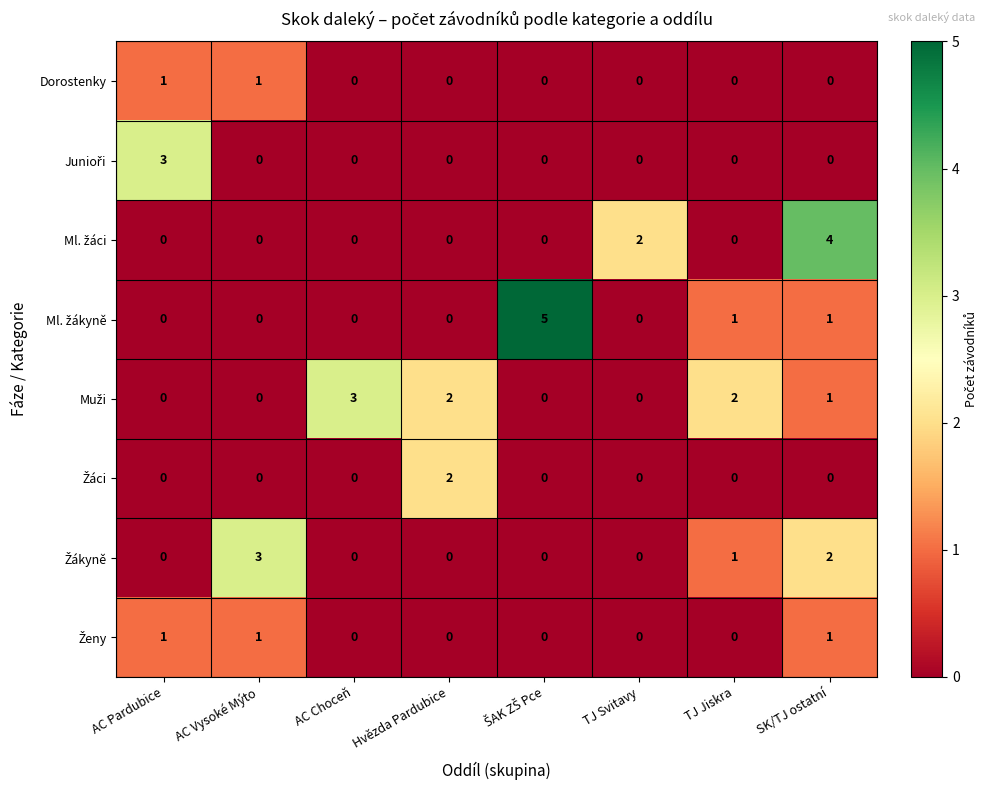

At which category is the sum across all series the highest?

SK/TJ ostatní